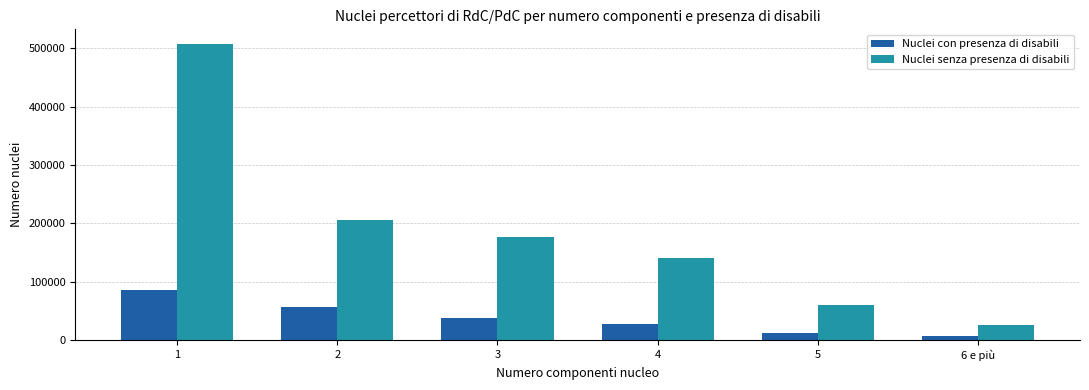

What is the greatest value displayed?

506809